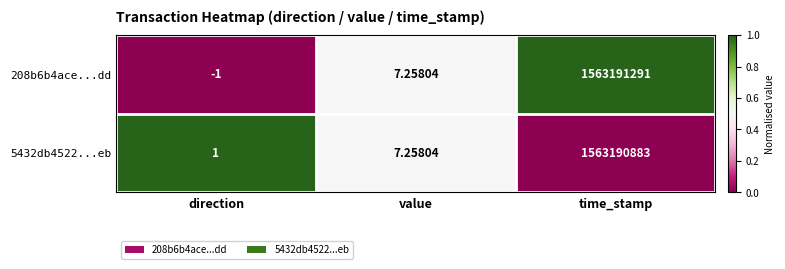

Is the value of 208b6b4ace...dd at direction greater than the value of 5432db4522...eb at direction?

No